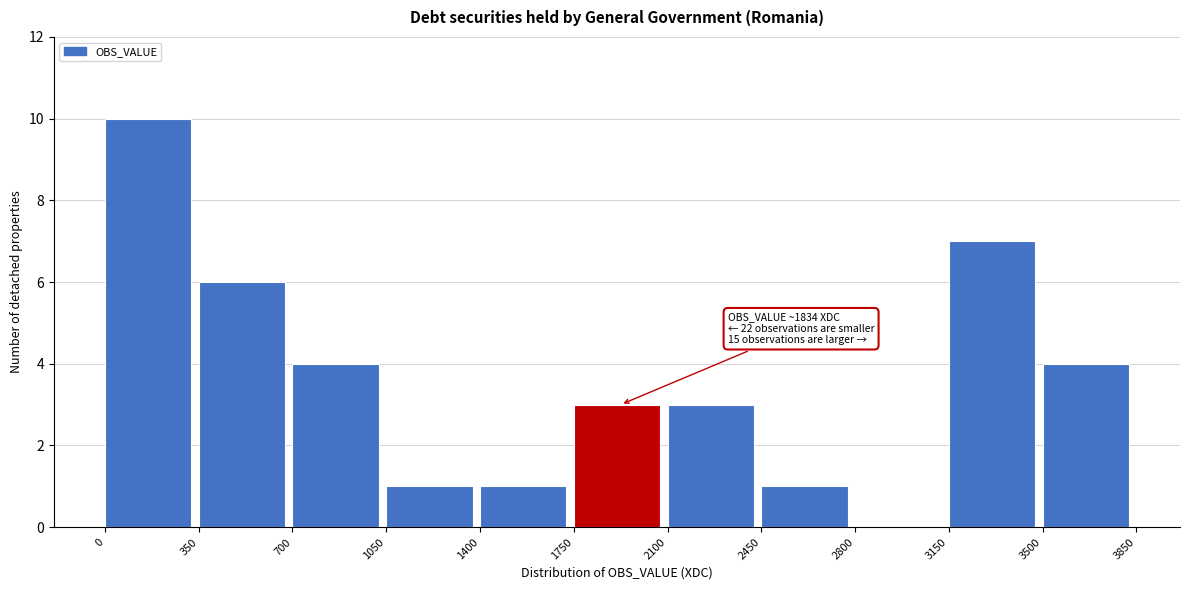

Which range on the x-axis has the tallest bar?

0 to 350